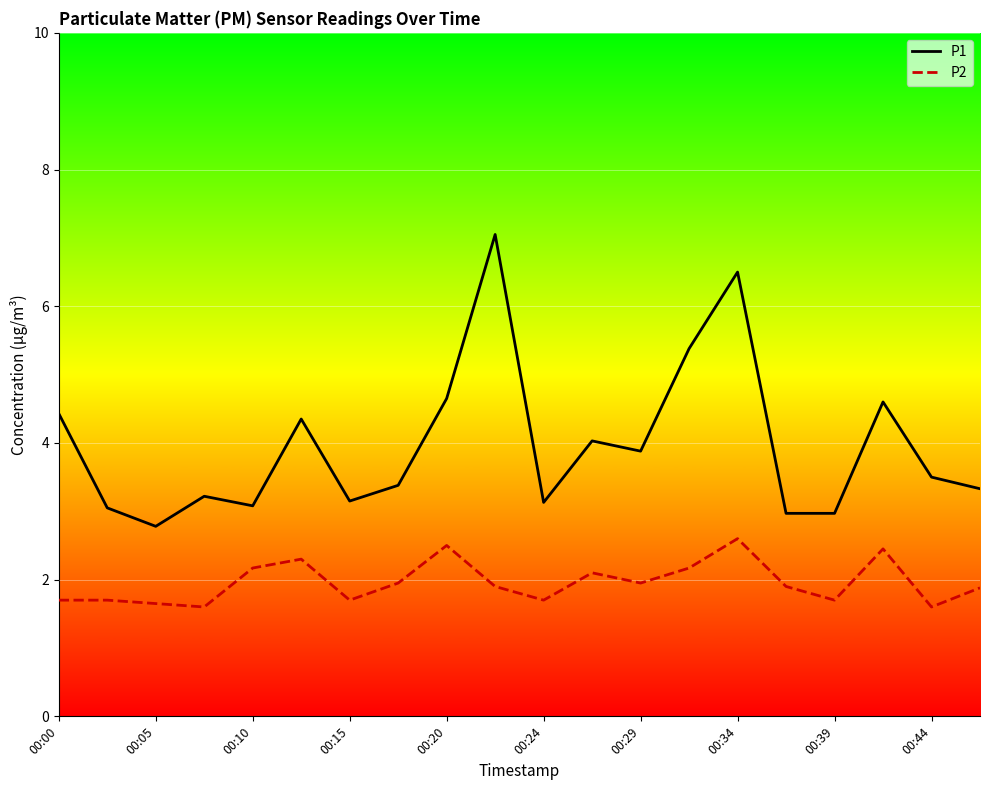

Rank the series by their maximum value, from highest to lowest.

P1, P2